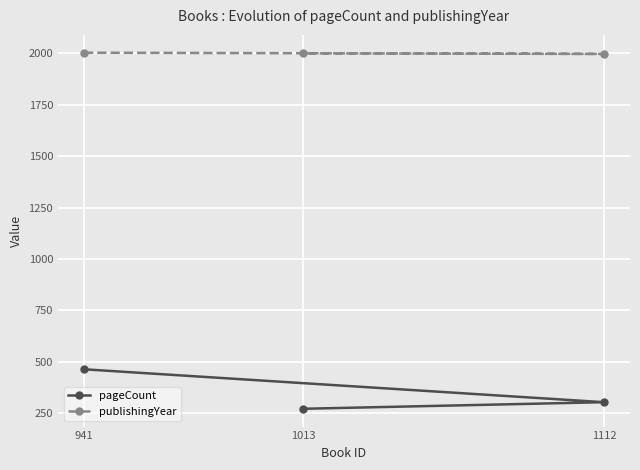

At which category is the sum across all series the highest?

941